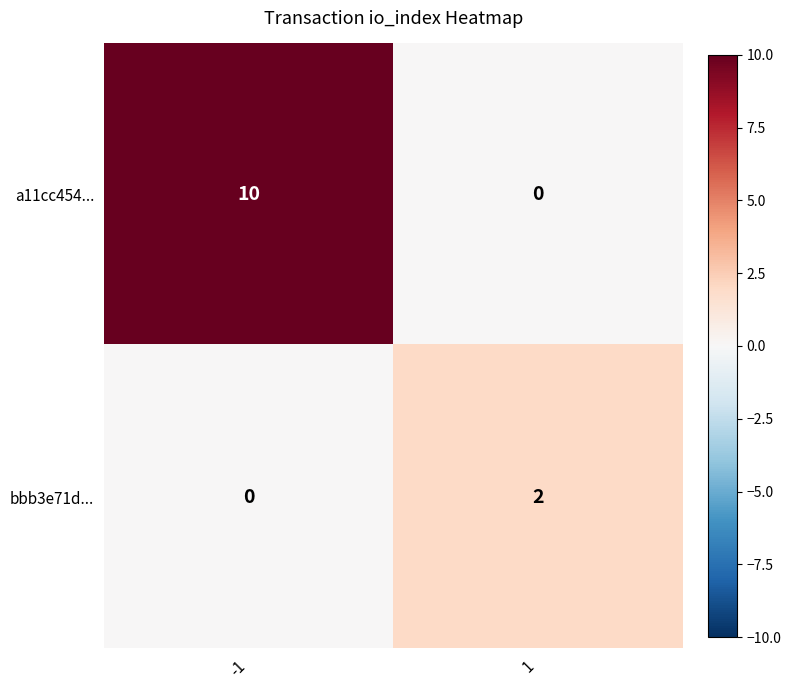

What is the spread (max minus min) of values at -1?

10